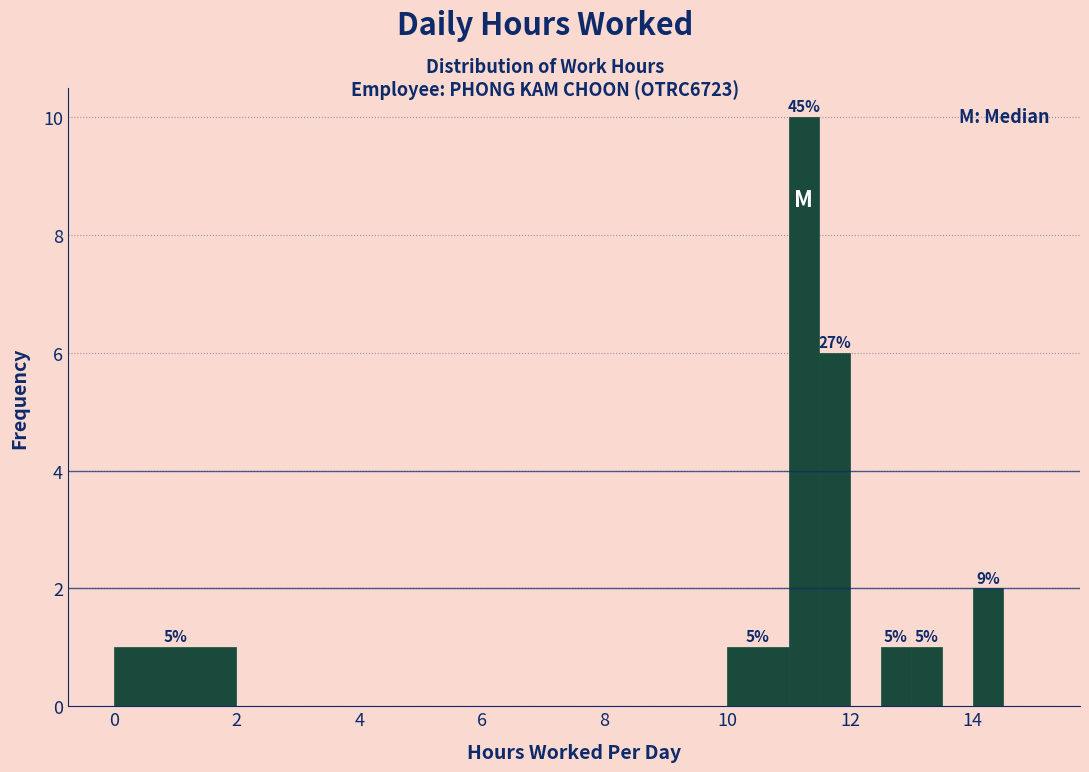

Around what value on the x-axis is the tallest bar? Give the approximate position of its centre, as read against the axis.

11.2